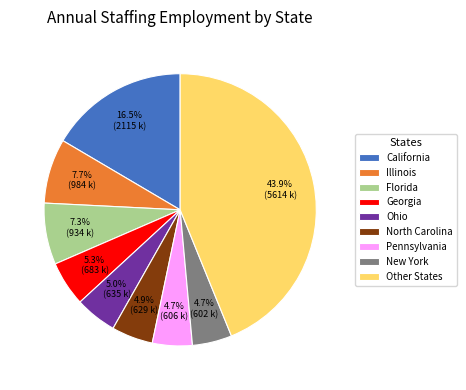

How many segments does this pie chart have?

9